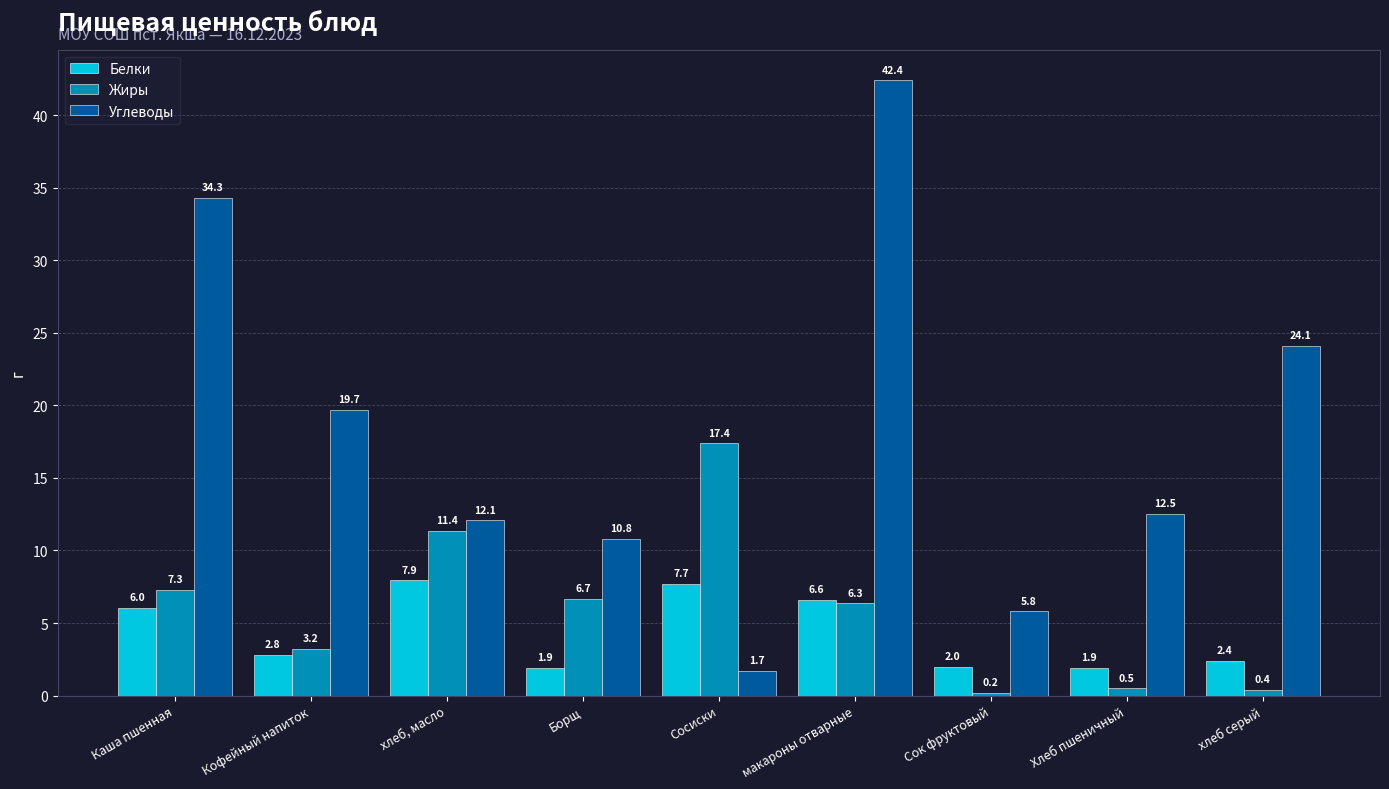

Where is Белки nearest to the value 4?

Кофейный напиток